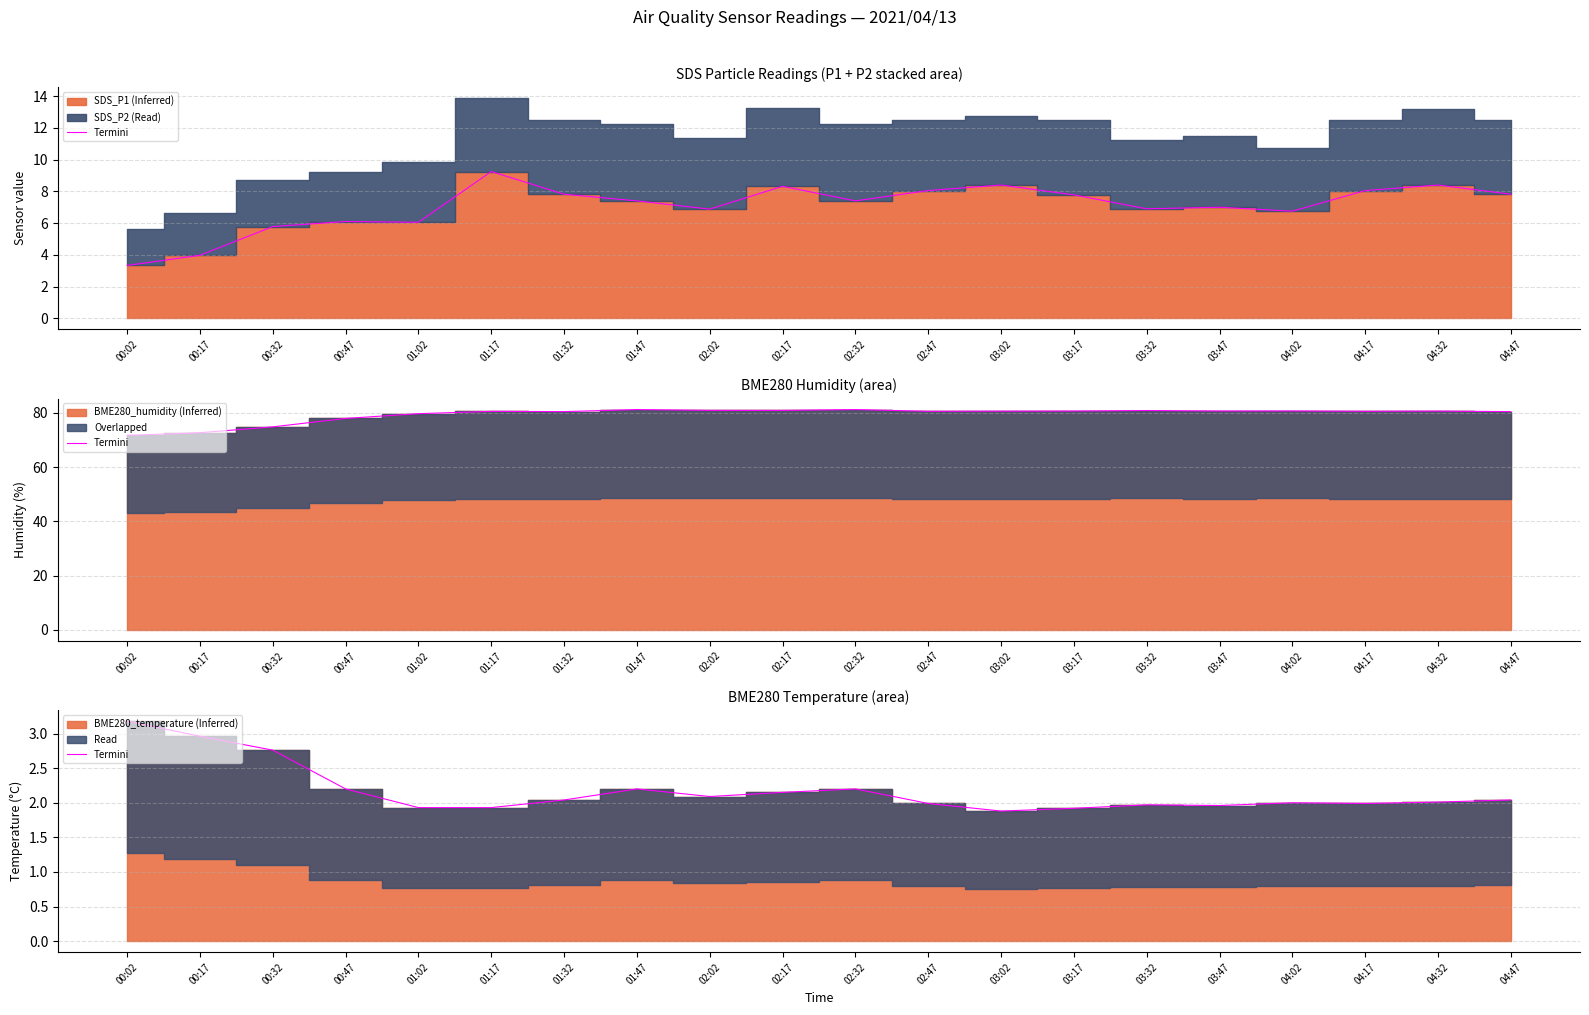

How many values are below 2?

8